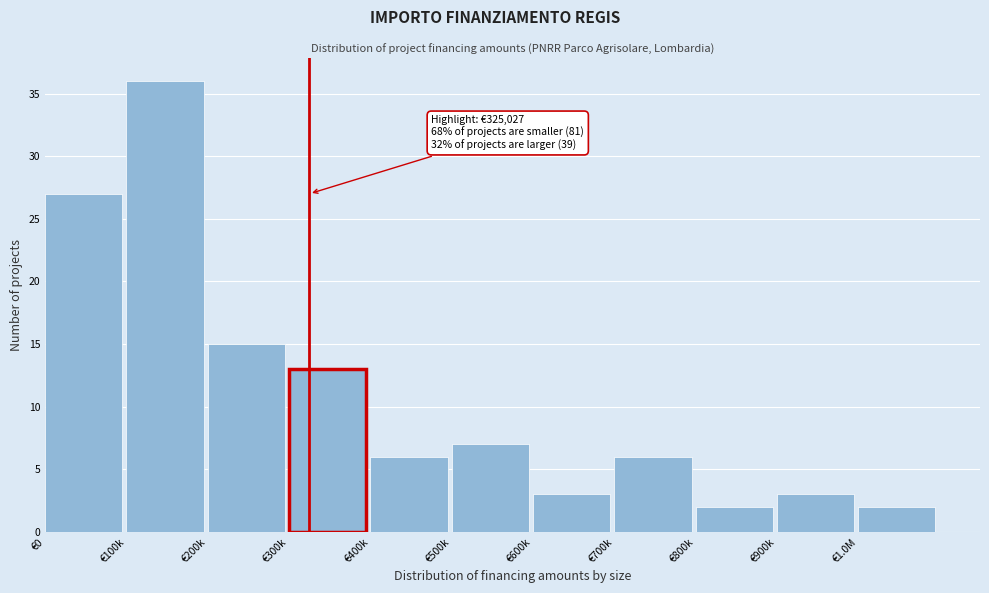

Reading left to right, transcribe all the data shown in this chart.

€0=27	€100k=36	€200k=15	€300k=13	€400k=6	€500k=7	€600k=3	€700k=6	€800k=2	€900k=3	€1.0M=2